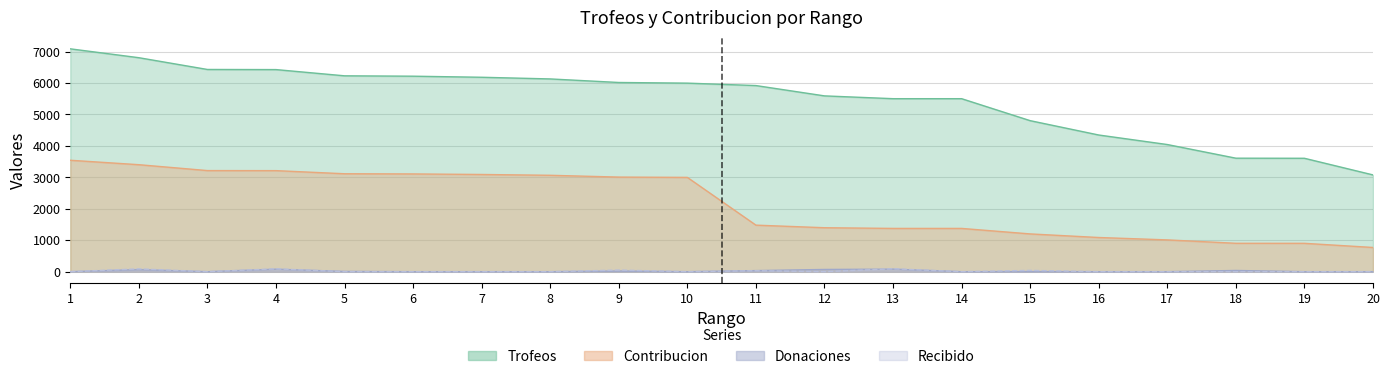

The value of Recibido at 6 is 55. True or false?

False